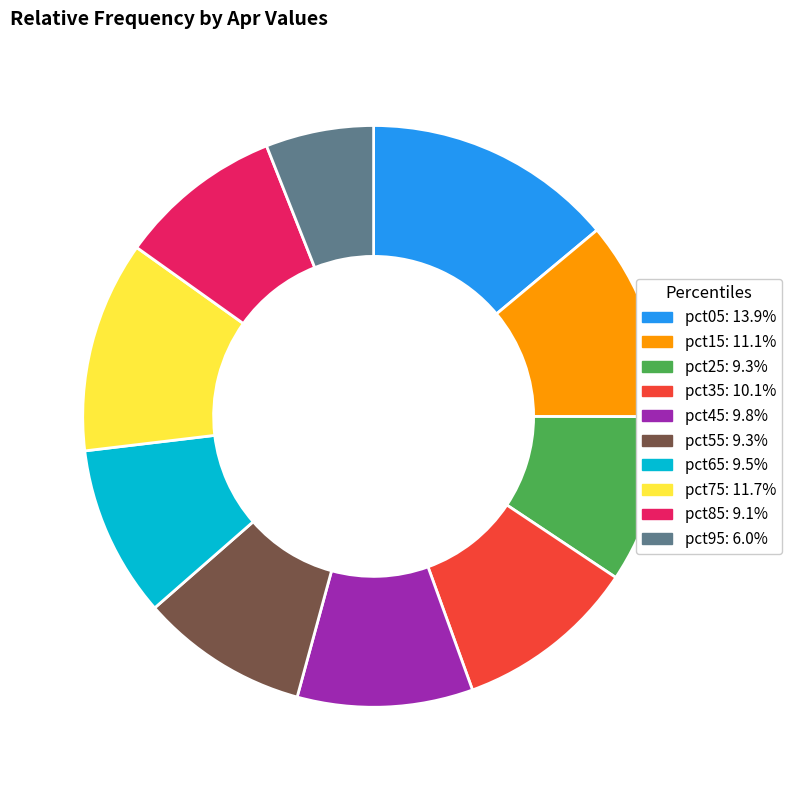

Is pct05 the majority of the pie?

No